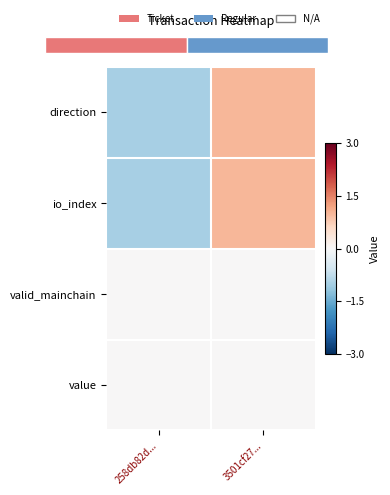

At 3501cf27..., list the series in order from largest to smallest.

direction, io_index, valid_mainchain, value